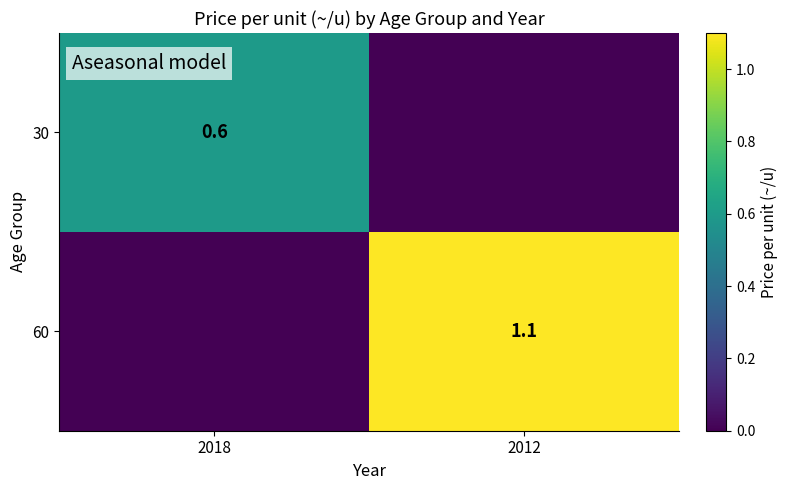

True or false: 60 has a value of 1.1 at 2012.

True